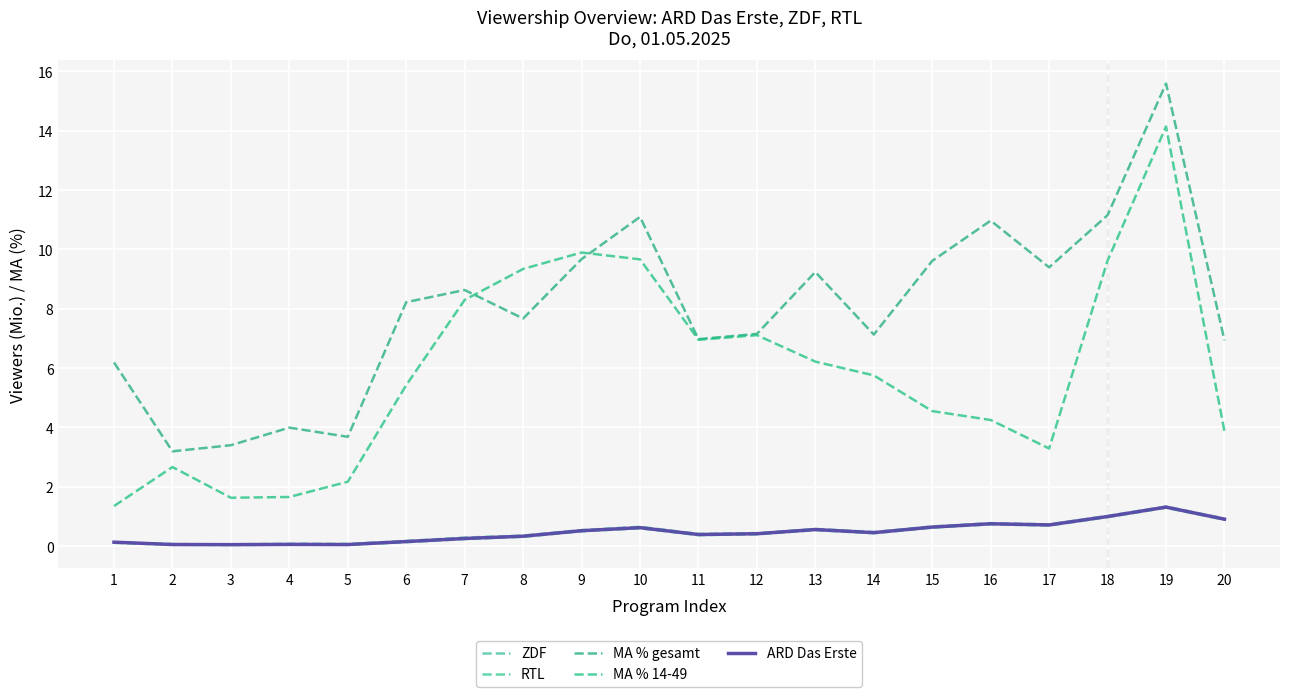

Rank the series at 7 from highest to lowest value.

MA % gesamt, MA % 14-49, ZDF, ARD Das Erste, RTL